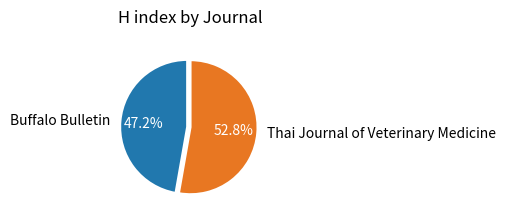

Which category has the smallest portion of the pie?

Buffalo Bulletin